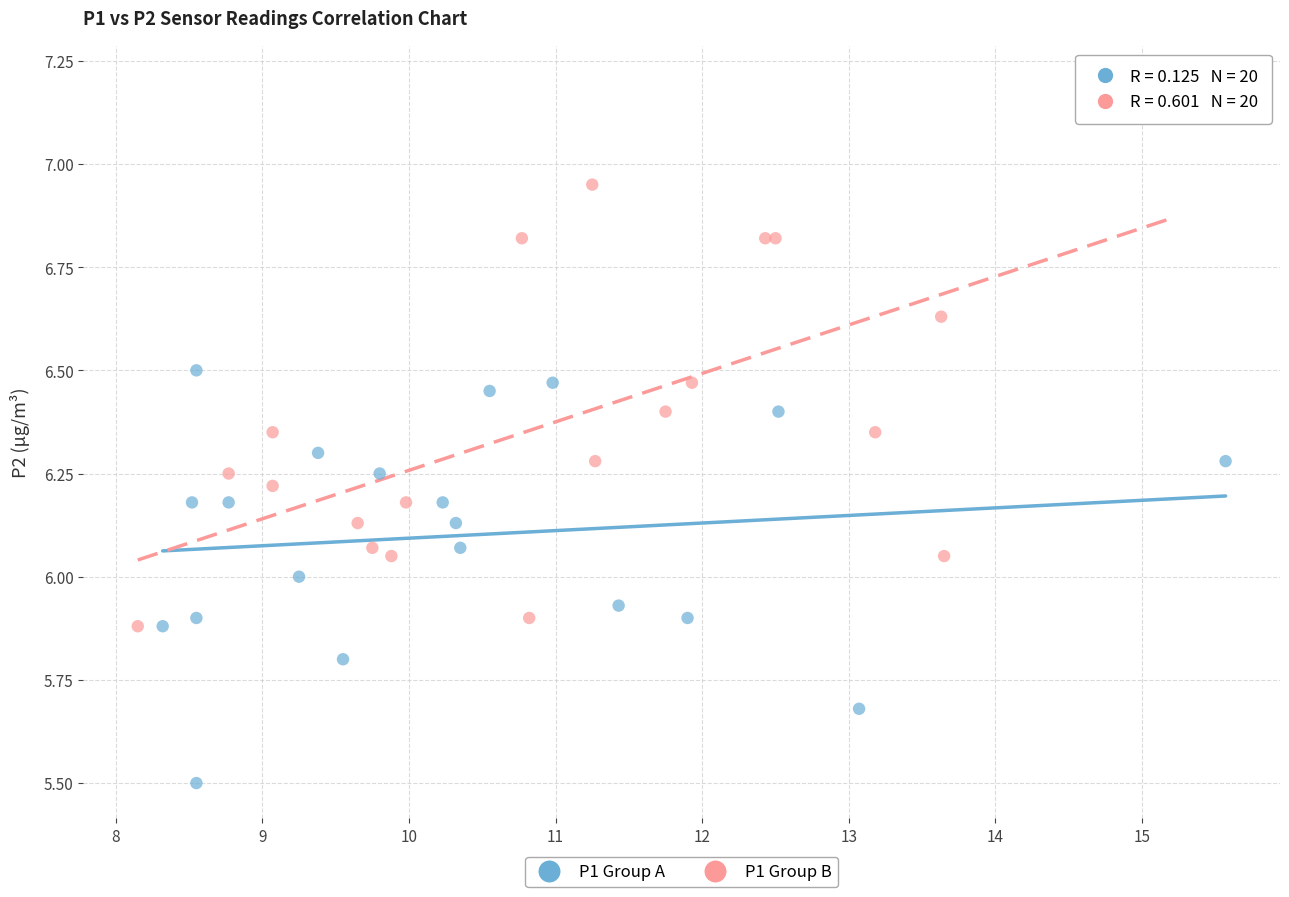

Which series reaches the maximum Y coordinate?

P1 Group B